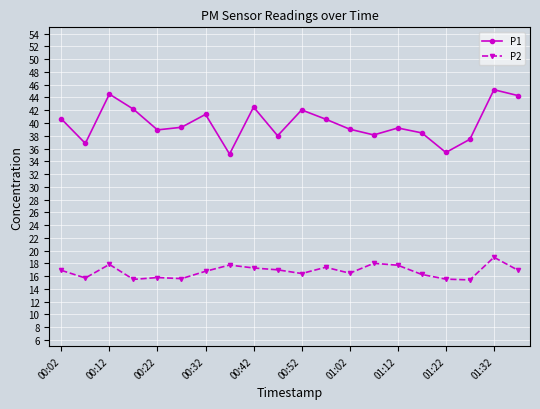

List the series in order of their overall mean, lowest first.

P2, P1